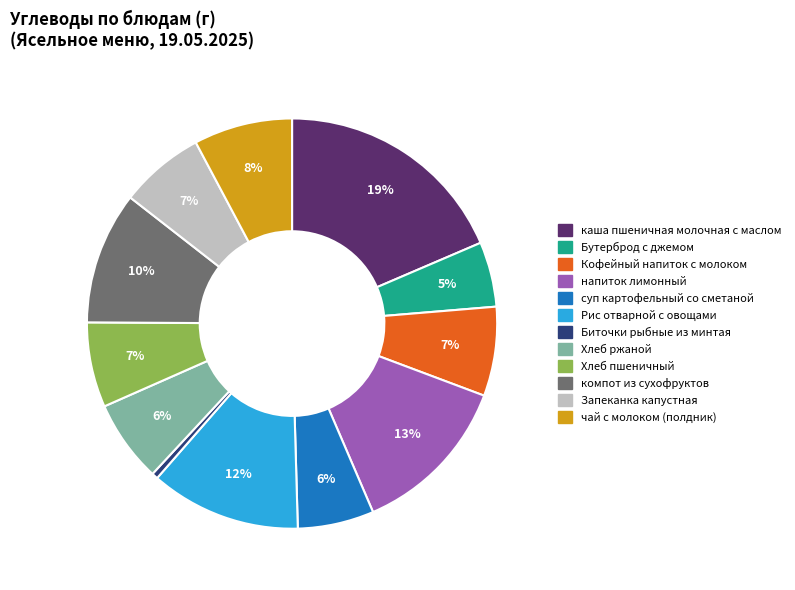

To the nearest percent, what percentage of the pie is Бутерброд с джемом?

5%